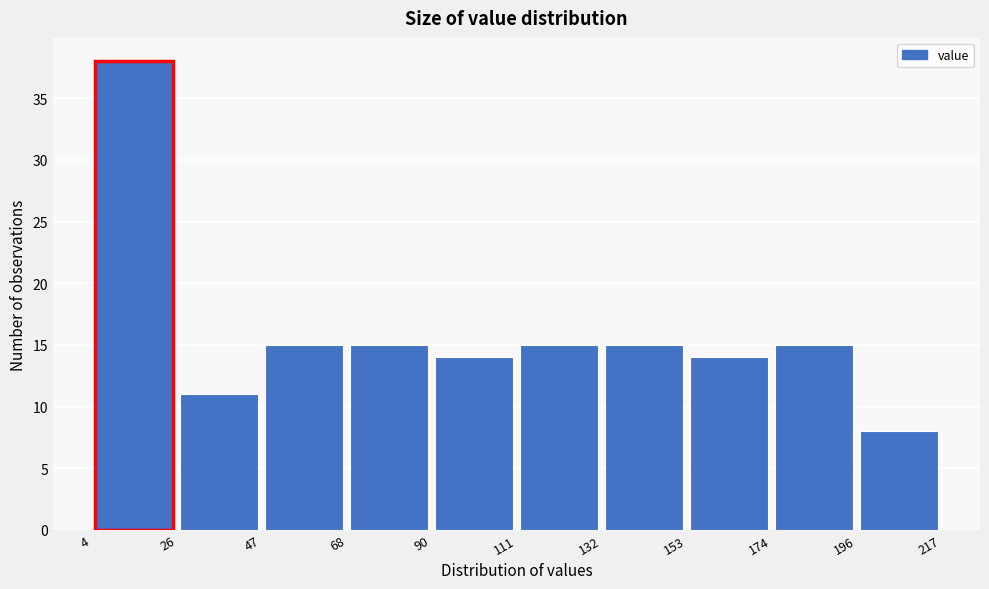

How tall is the bar that spans 4 to 26 on the x-axis? The values are not printed on the chart, so give them approximately, as read against the axis.

38